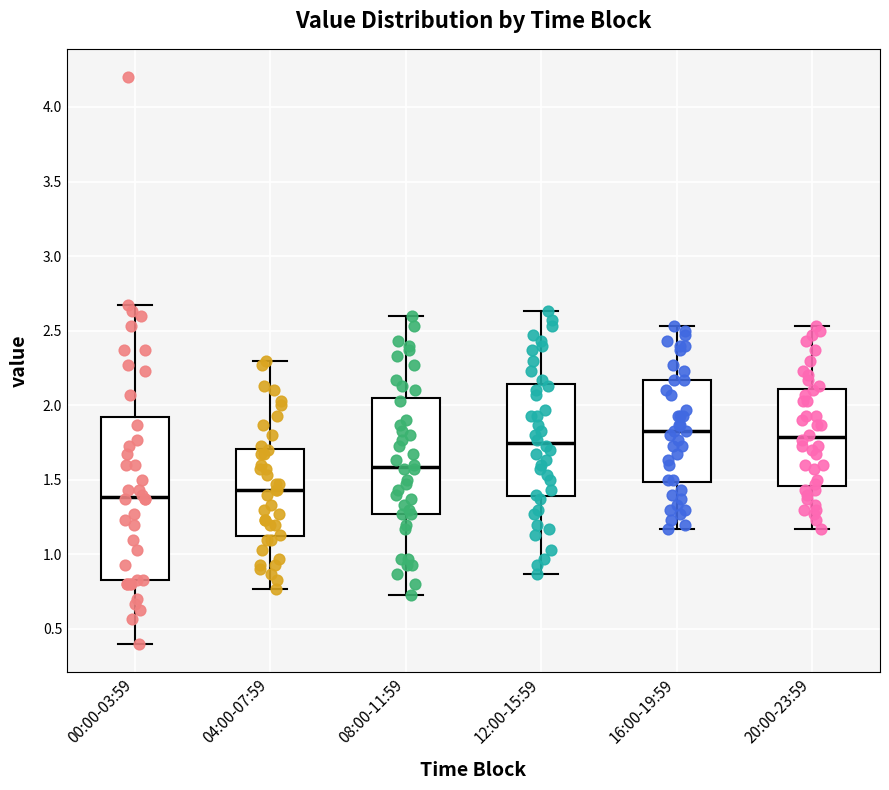

Which box is the tallest, from its lower edge to its upper edge?

00:00-03:59